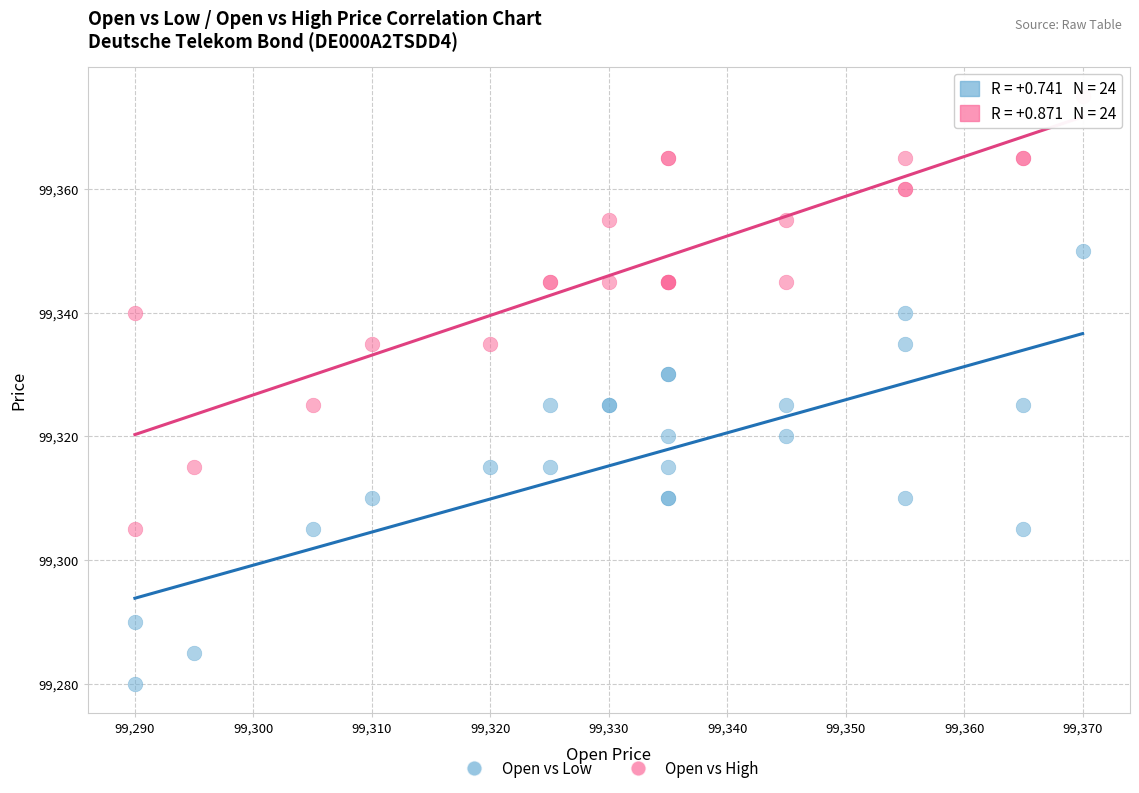

Which series reaches the maximum Y coordinate?

Open vs High